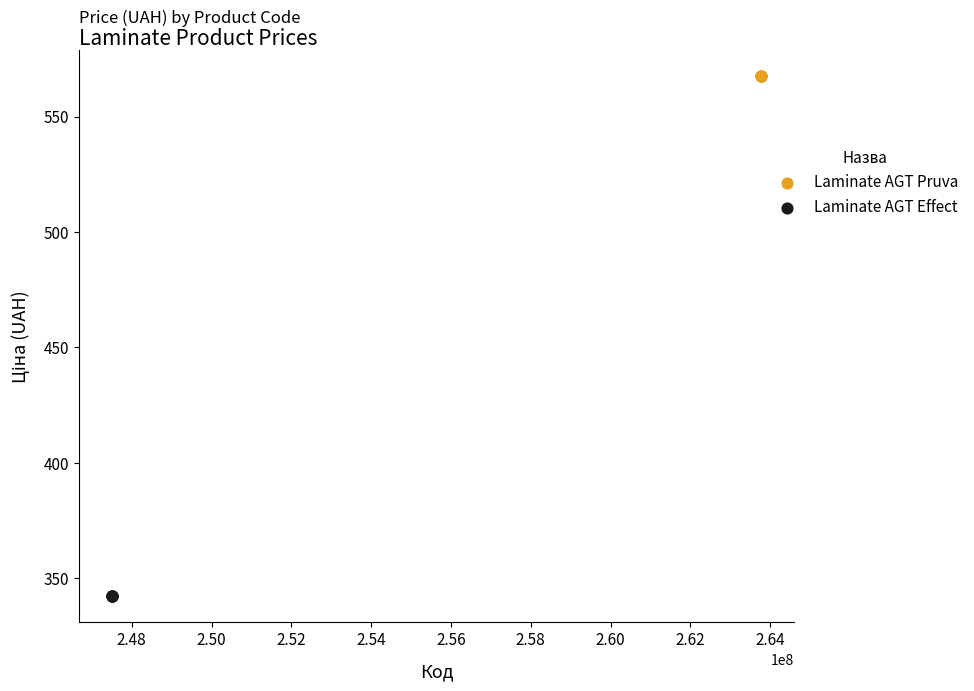

Which series reaches the minimum Y coordinate?

Laminate AGT Effect